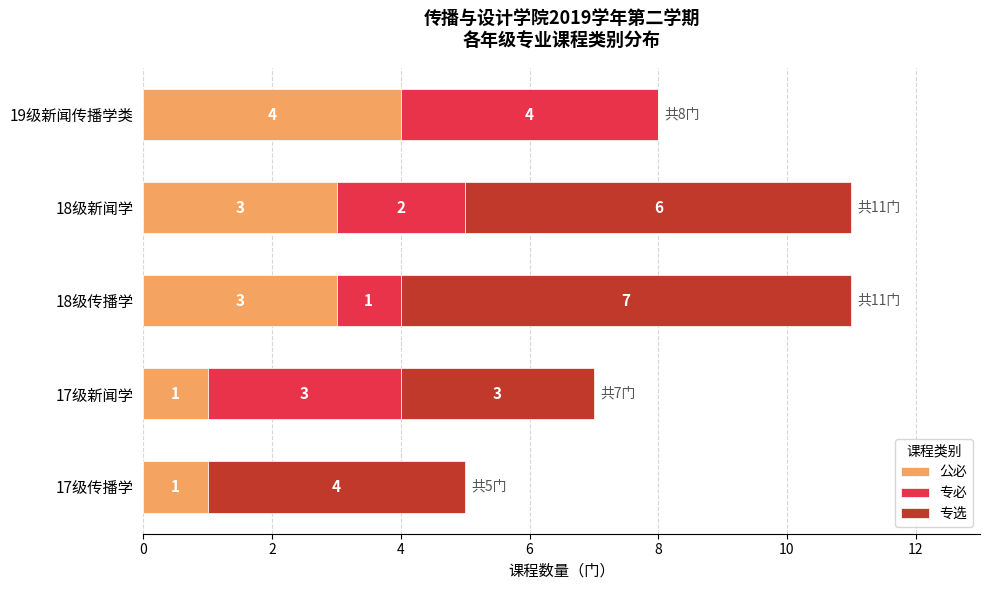

What is the total value across all series at 18级新闻学?

11